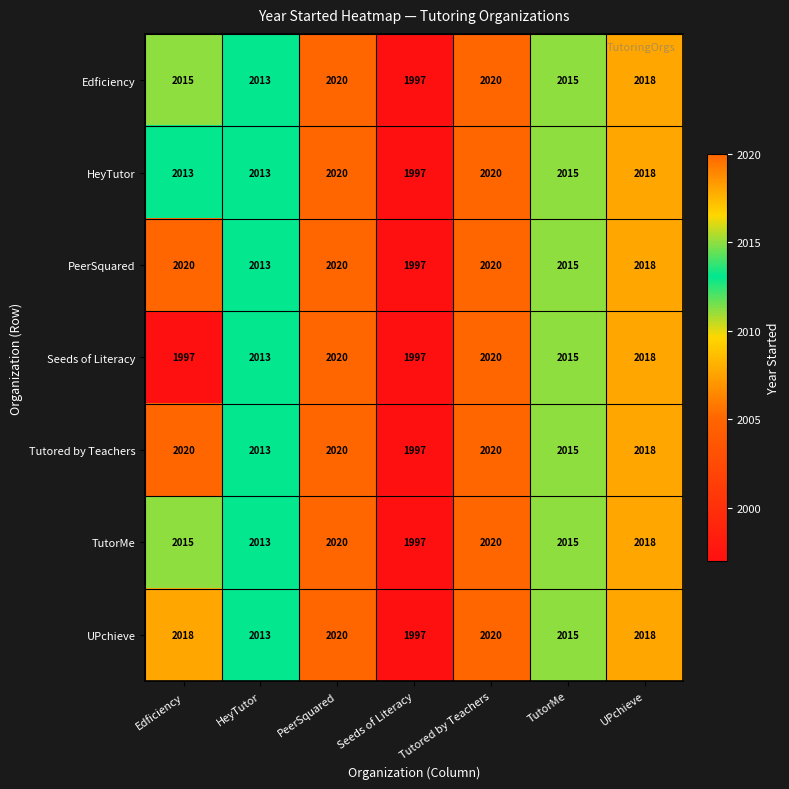

How many series are shown in this chart?

7